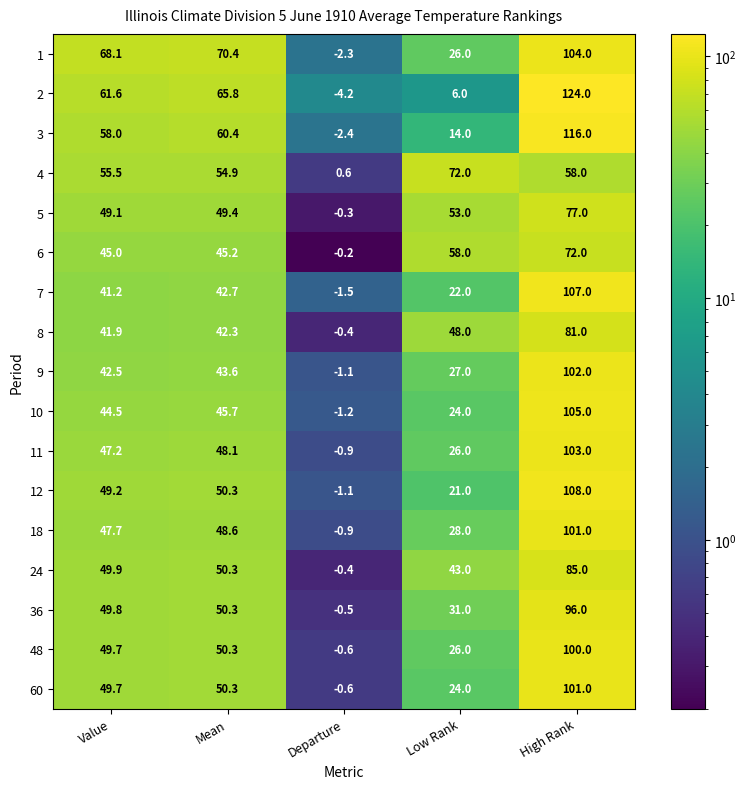

What is the difference between the maximum and second lowest values in the 36 series?

65.0